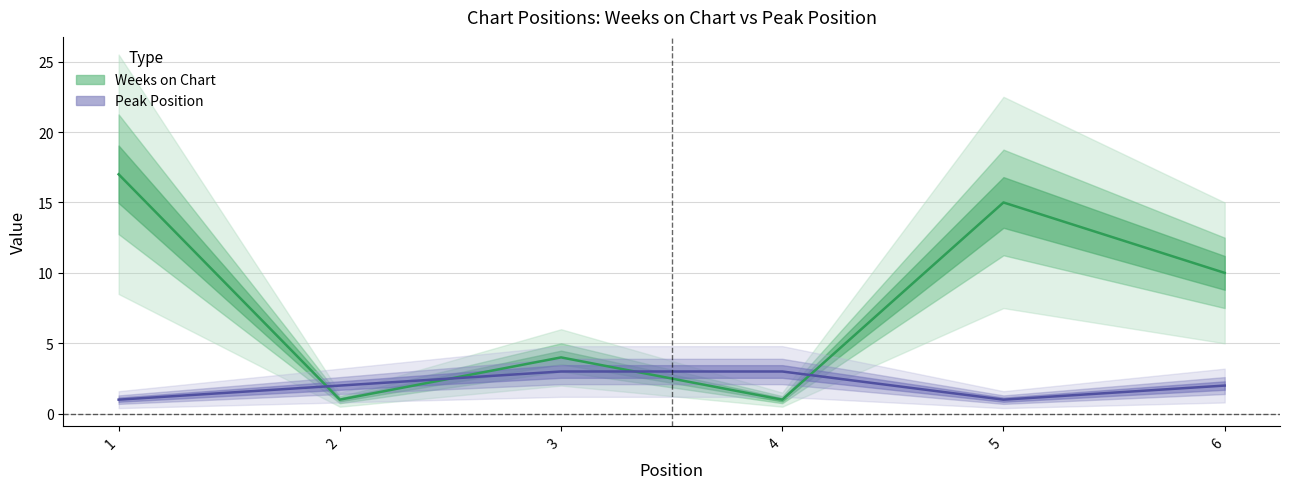

What is the approximate value of Peak Position at 1?

1